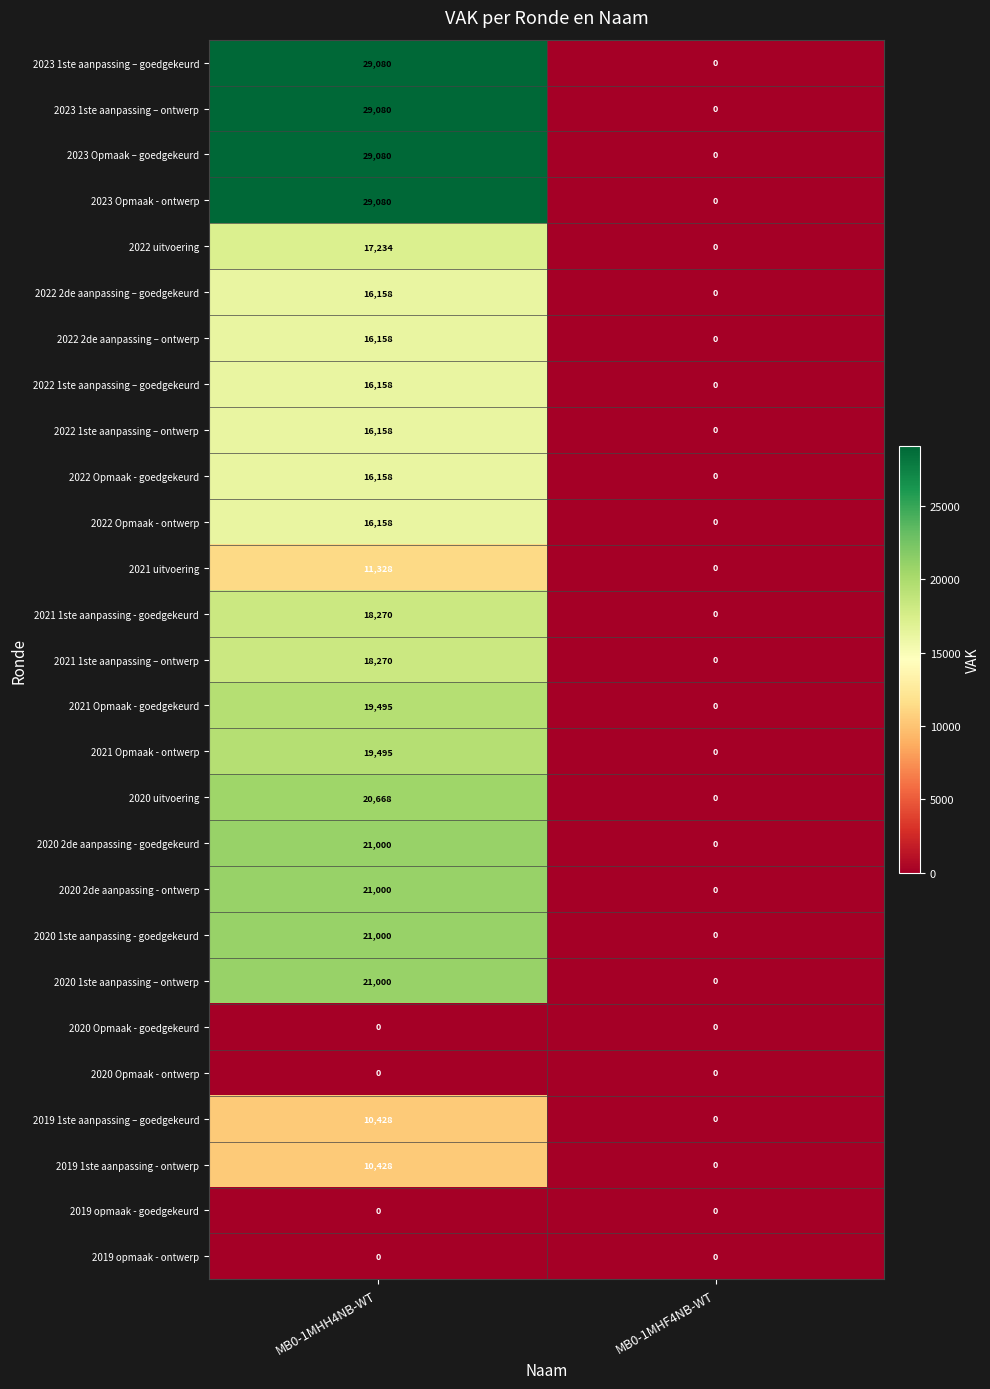

List the labels in order of 2021 1ste aanpassing - goedgekeurd value, largest first.

MB0-1MHH4NB-WT, MB0-1MHF4NB-WT